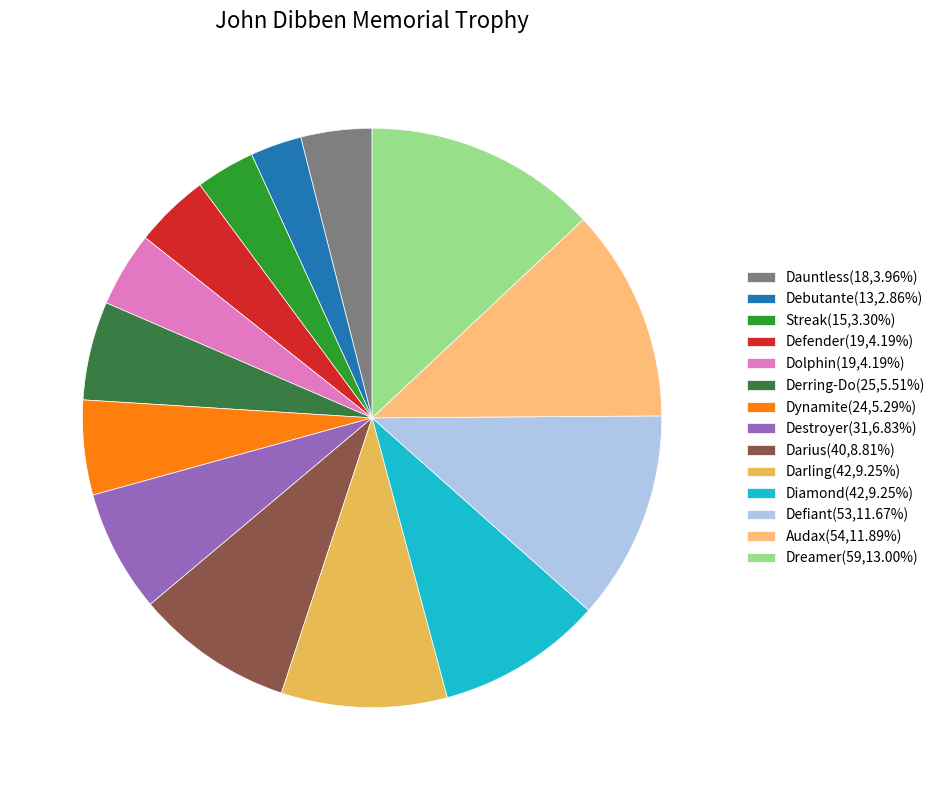

The Dolphin slice represents 4% of the pie. True or false?

True